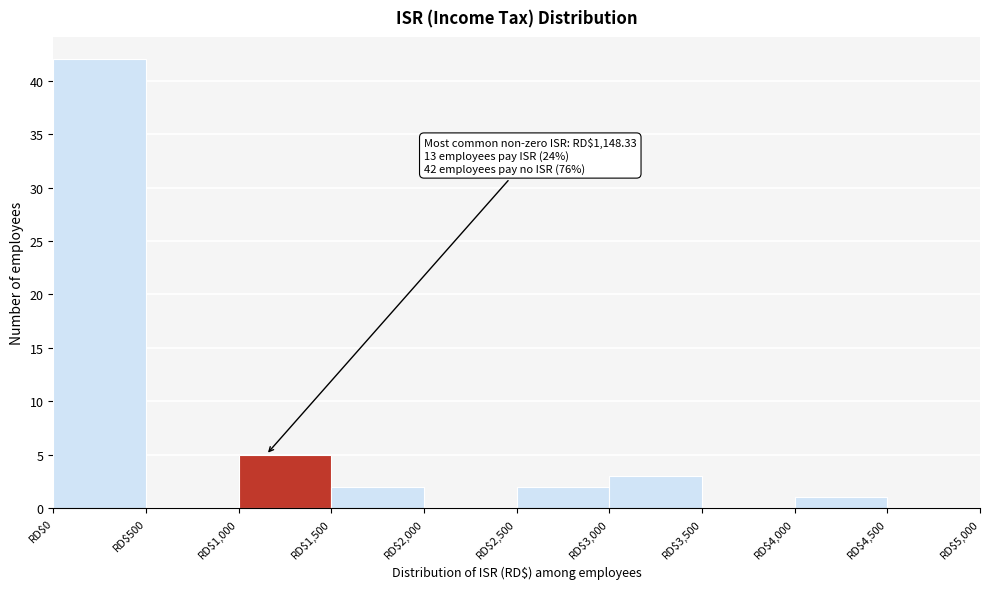

Which range on the x-axis has the tallest bar?

0 to 500